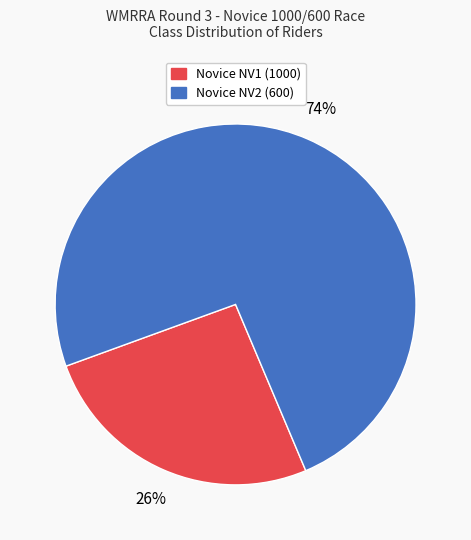

Between Novice NV1 (1000) and Novice NV2 (600), which is larger?

Novice NV2 (600)